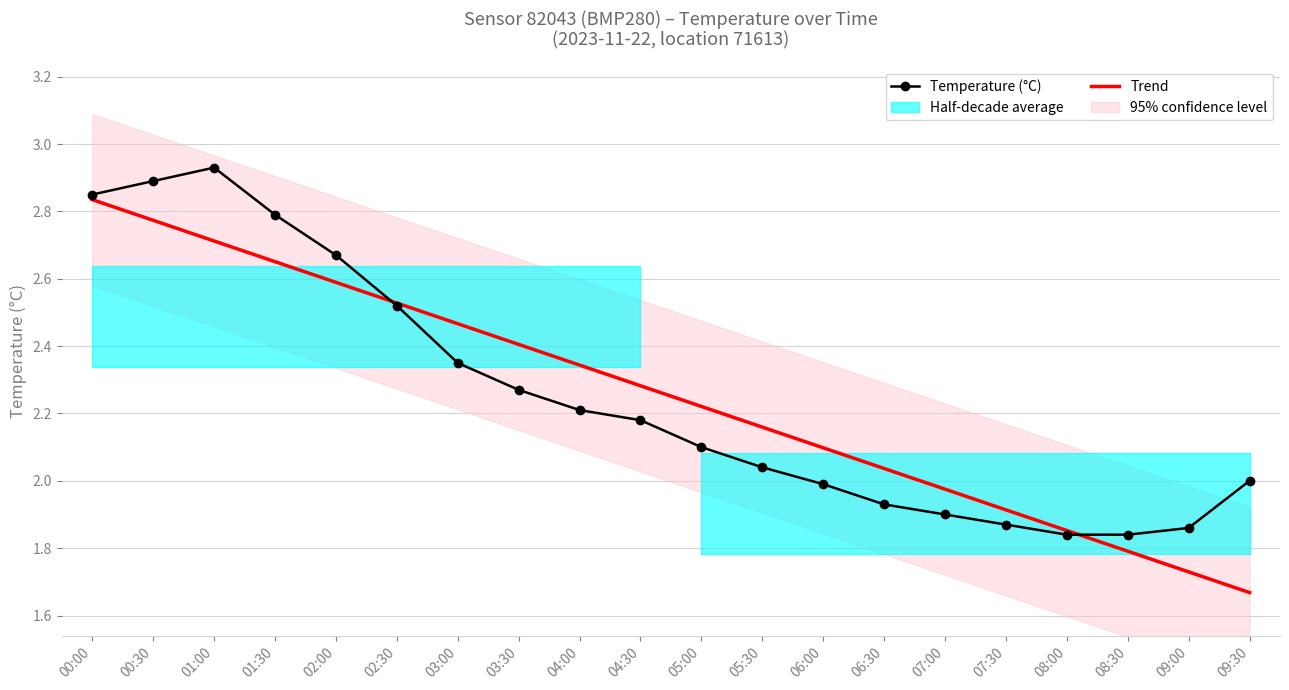

Between 02:30 and 03:00, which series saw the biggest shift?

Temperature (°C)